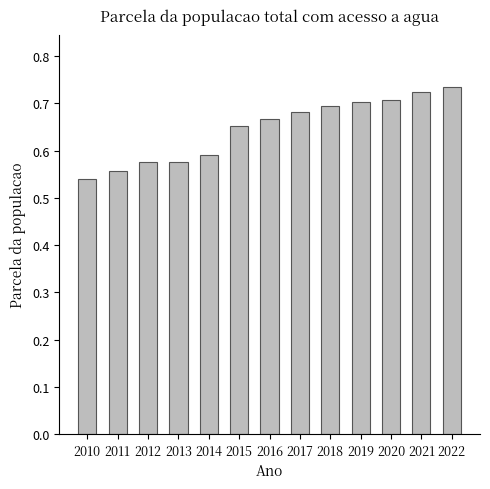

What is the sum of all values?

8.4